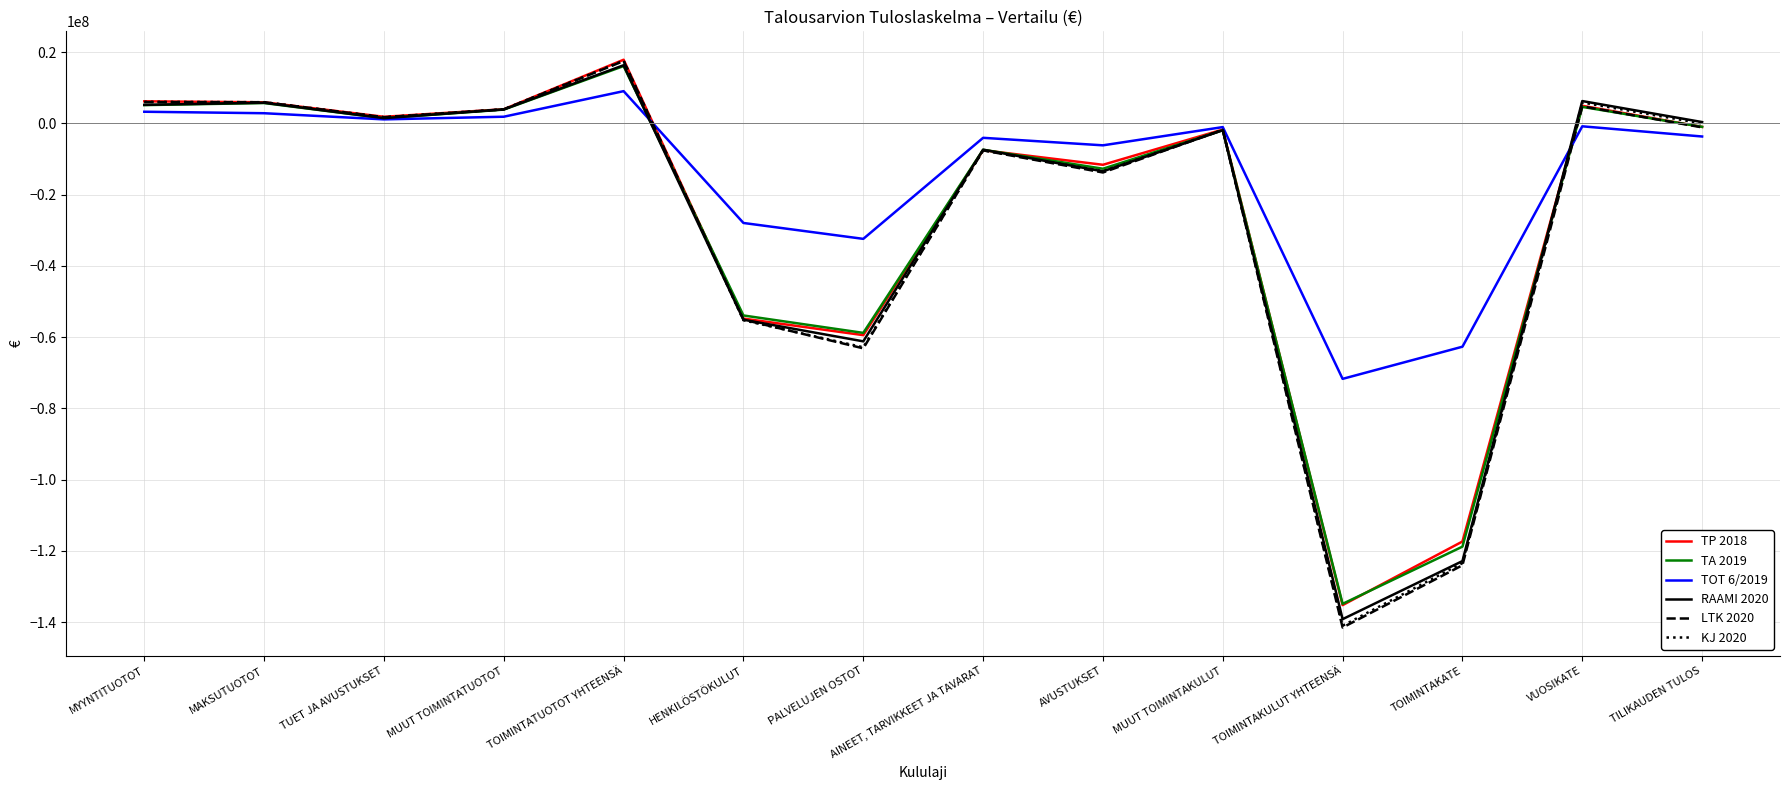

Which series has the largest range (max minus min)?

LTK 2020